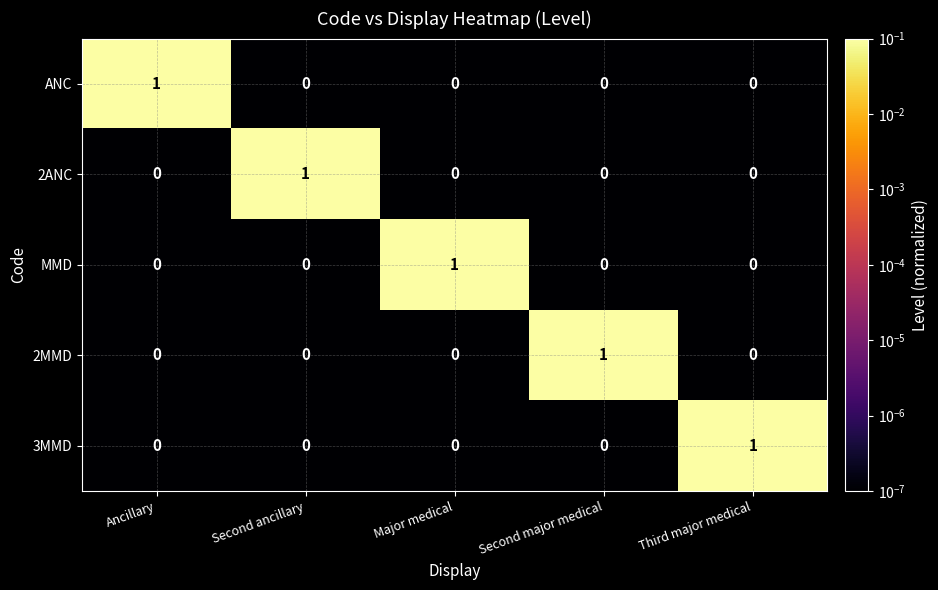

Reading left to right, extract all data points from this chart.

ANC: 1	0	0	0	0
2ANC: 0	1	0	0	0
MMD: 0	0	1	0	0
2MMD: 0	0	0	1	0
3MMD: 0	0	0	0	1